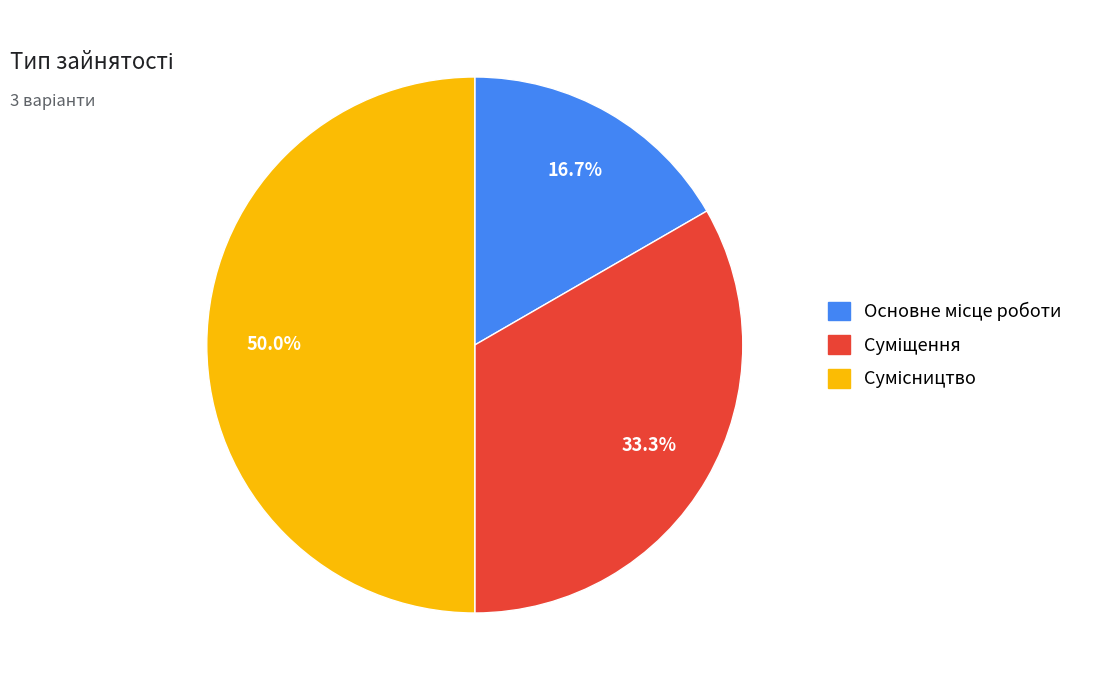

How many segments does this pie chart have?

3